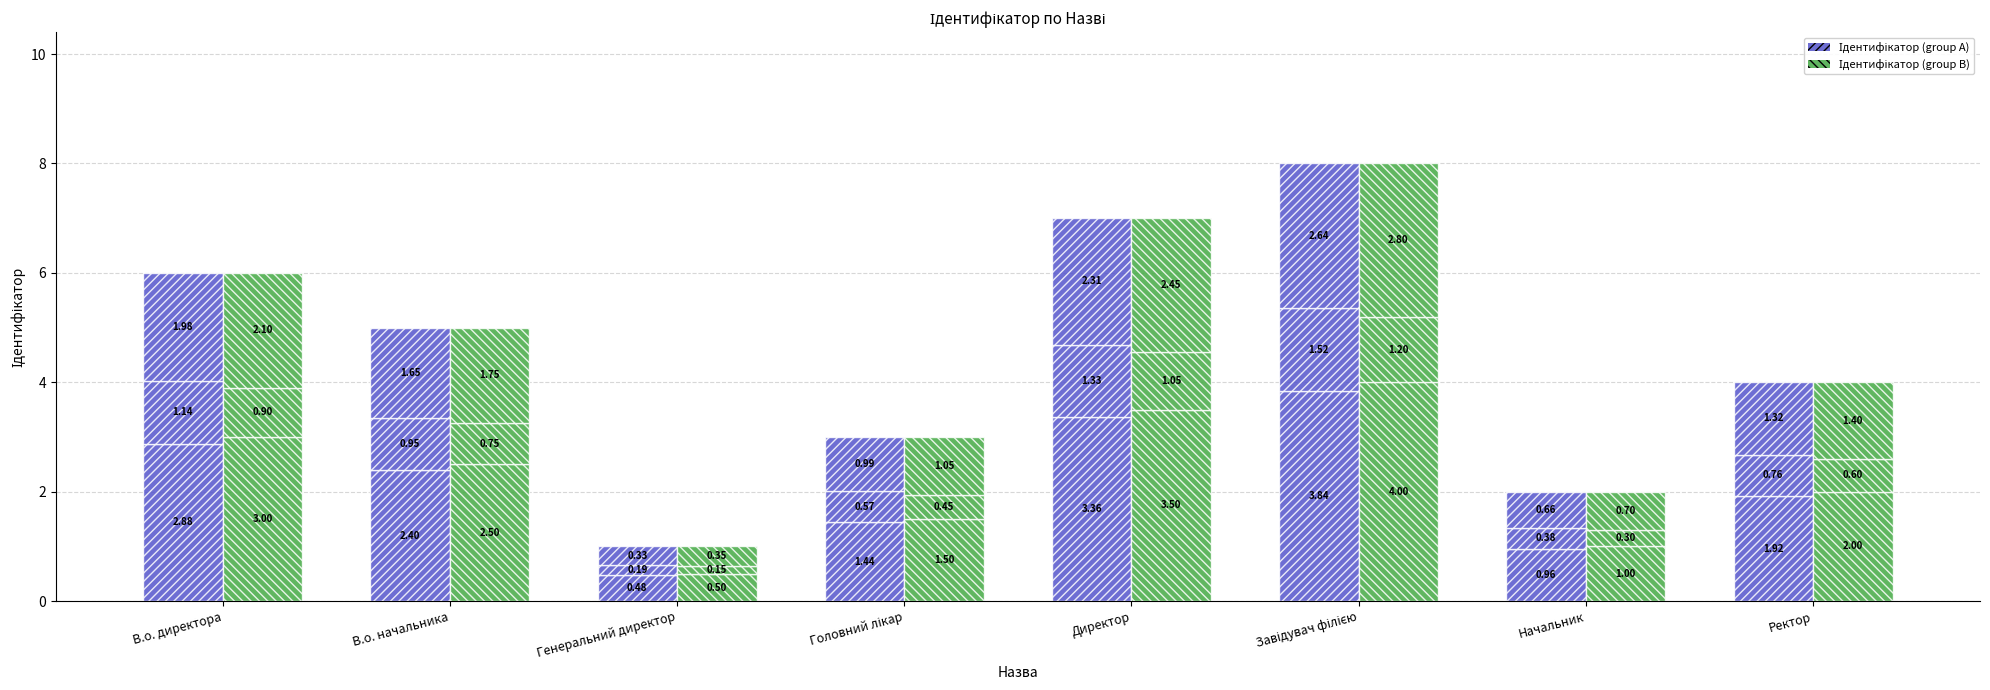

What is the smallest value displayed?

0.1